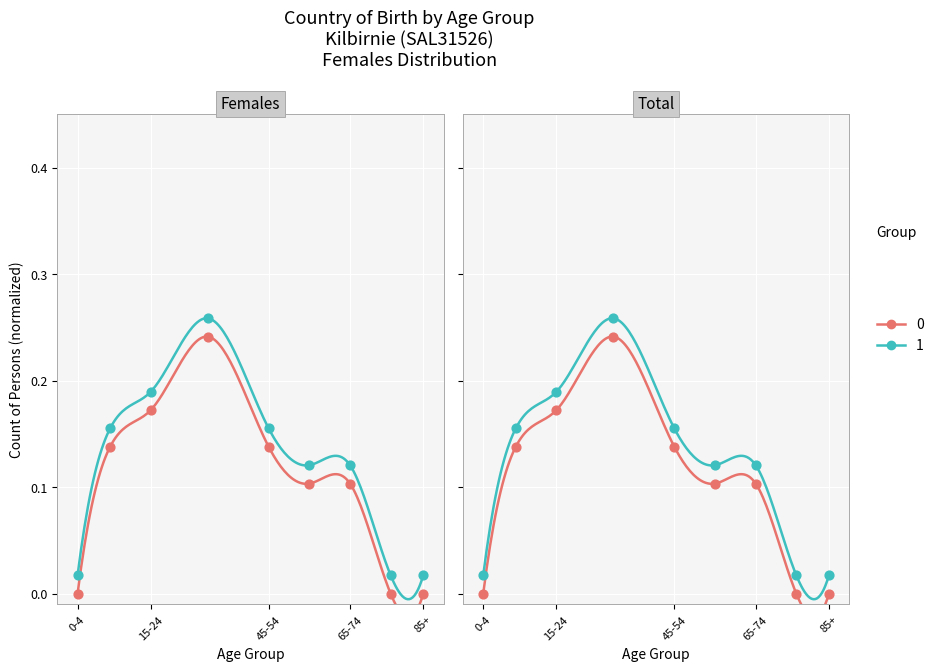

At how many categories does at least one series exceed 0?

9